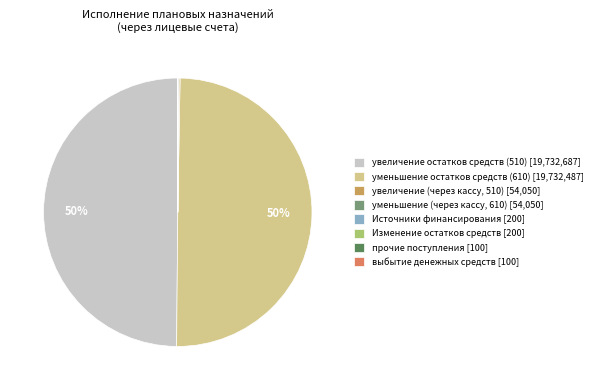

True or false: уменьшение остатков средств (610) [19,732,487] accounts for 50% of the total.

True